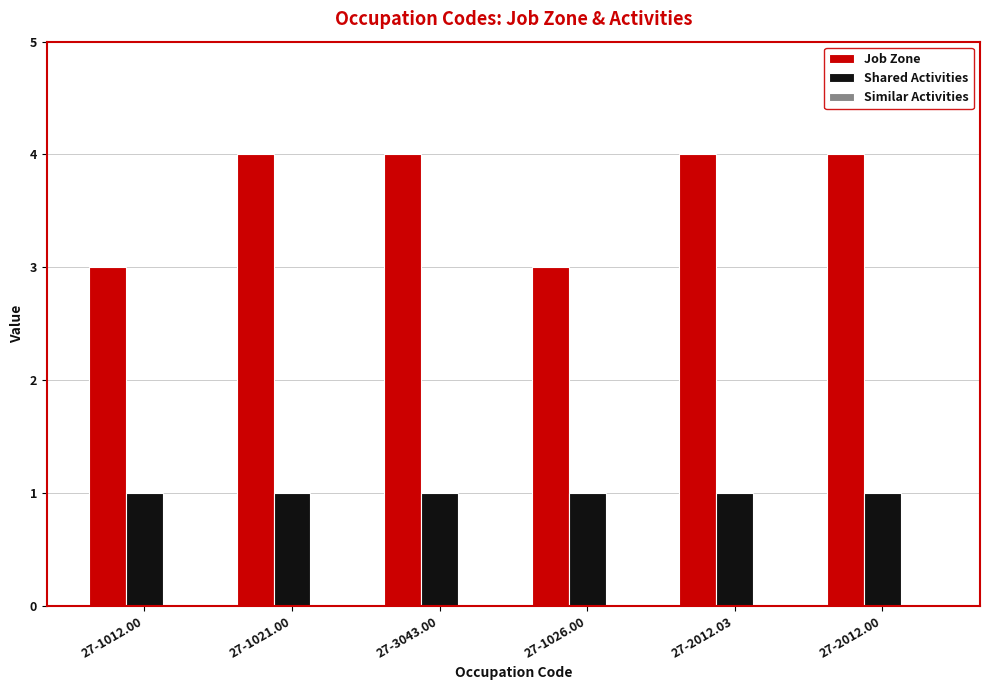

What is the sum of the Job Zone values at 27-1021.00 and 27-1026.00?

7